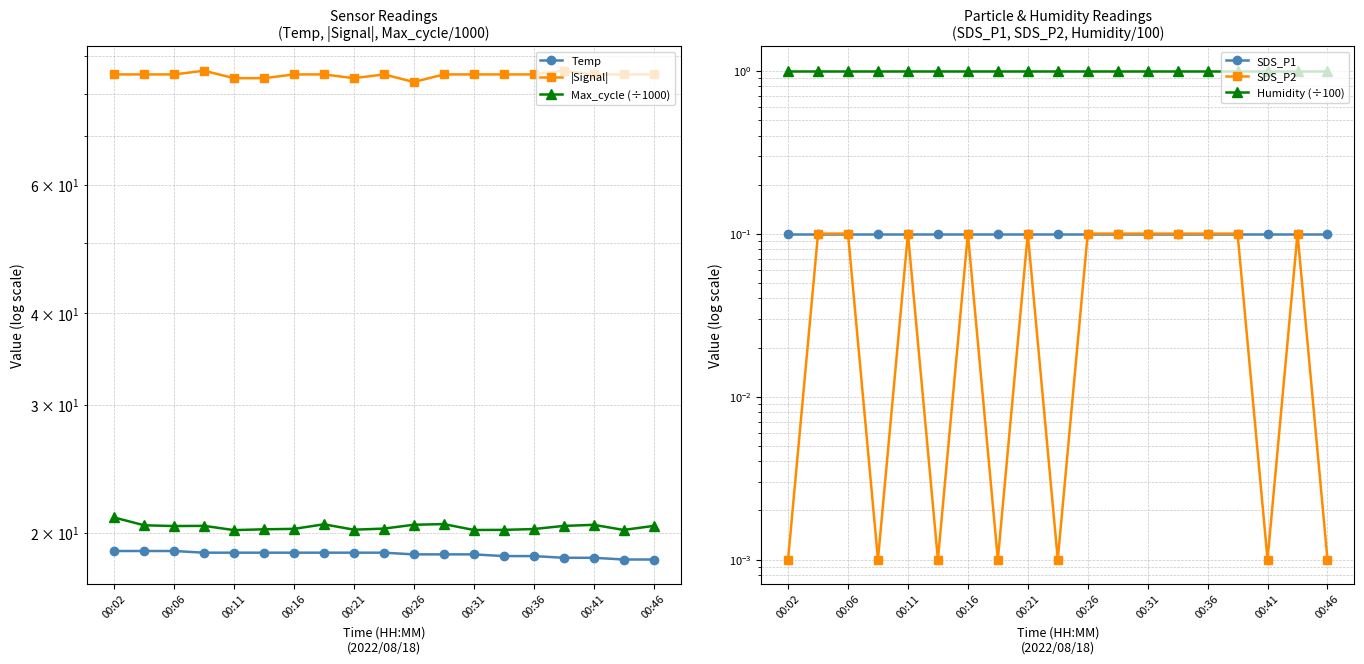

True or false: Max_cycle (÷1000) and SDS_P2 intersect in this chart.

False